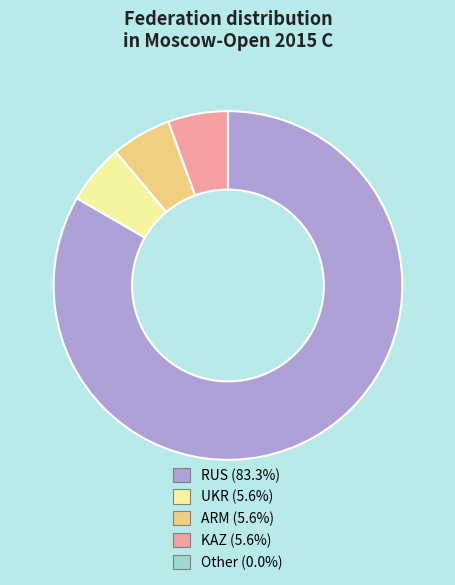

Is UKR the majority of the pie?

No